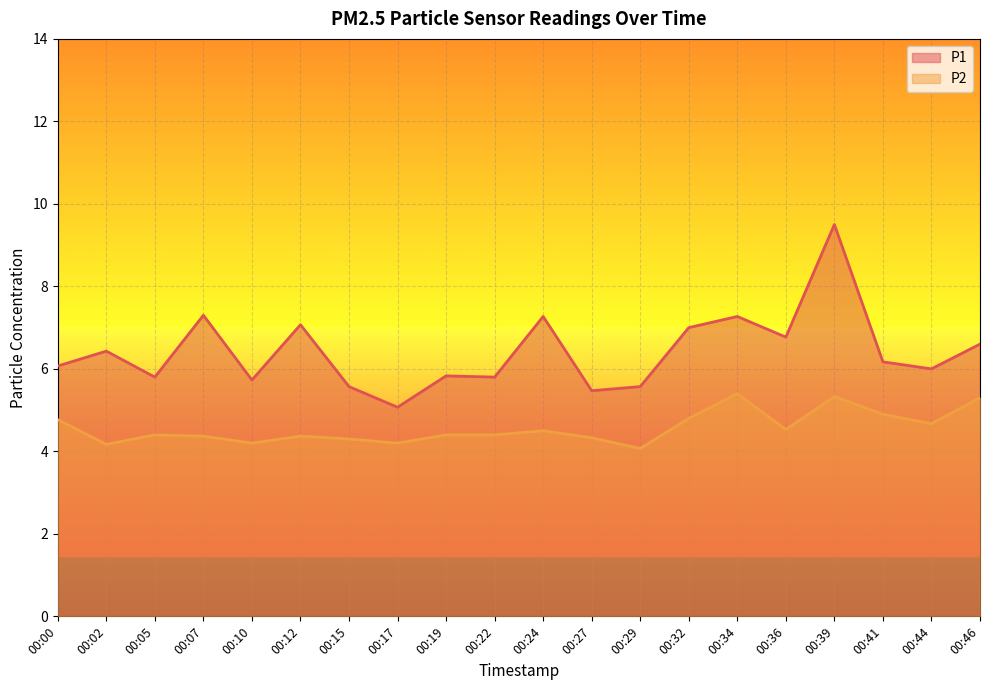

What are all the series names shown in the legend?

P1, P2